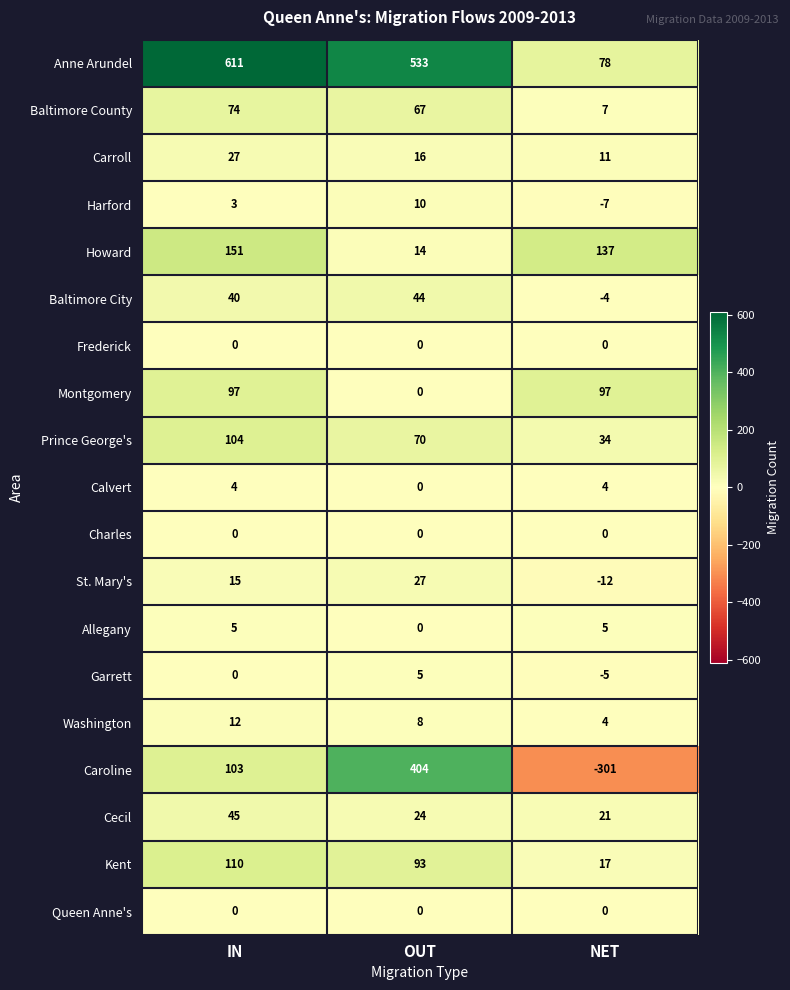

Which series has the widest spread of values?

Caroline